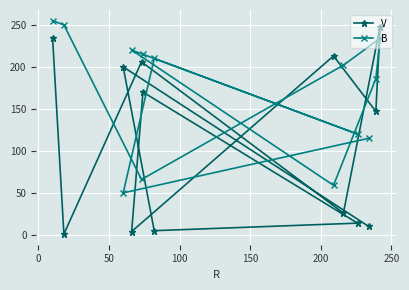

What is the value of the B point at the 13th from the left?

234